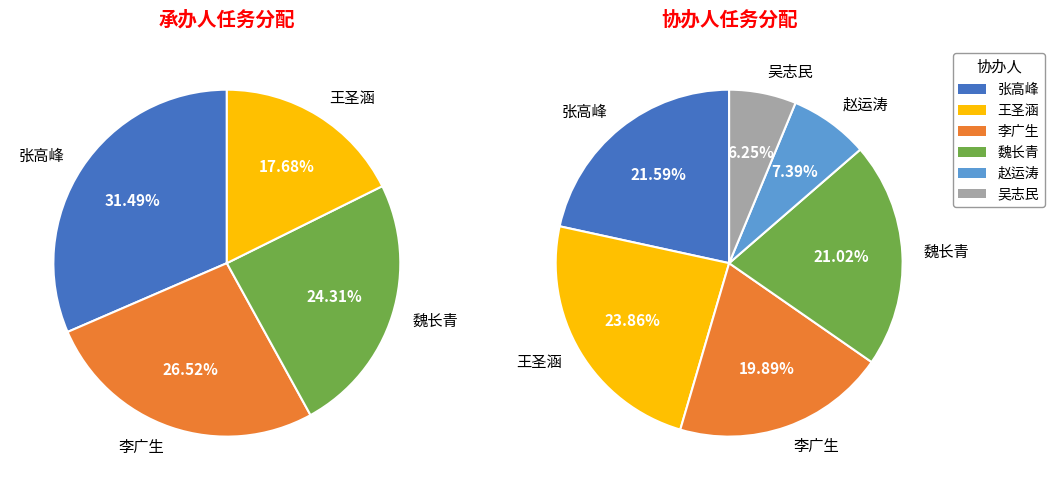

Which category has the biggest portion of the pie?

张高峰